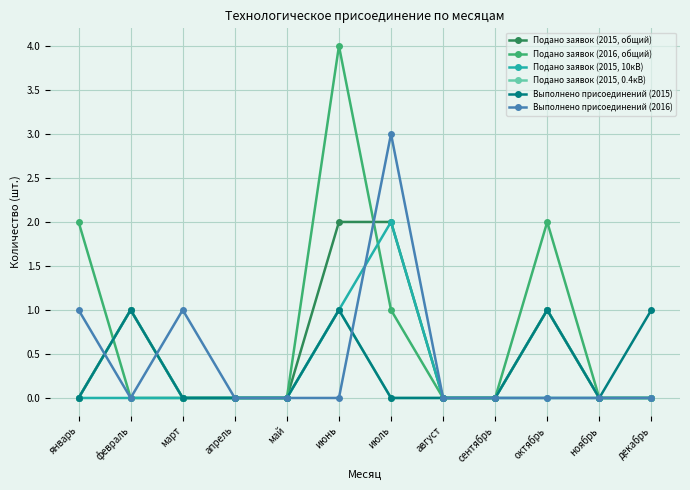

True or false: Подано заявок (2015, 0.4кВ) has more than 2 interior local peaks.

True